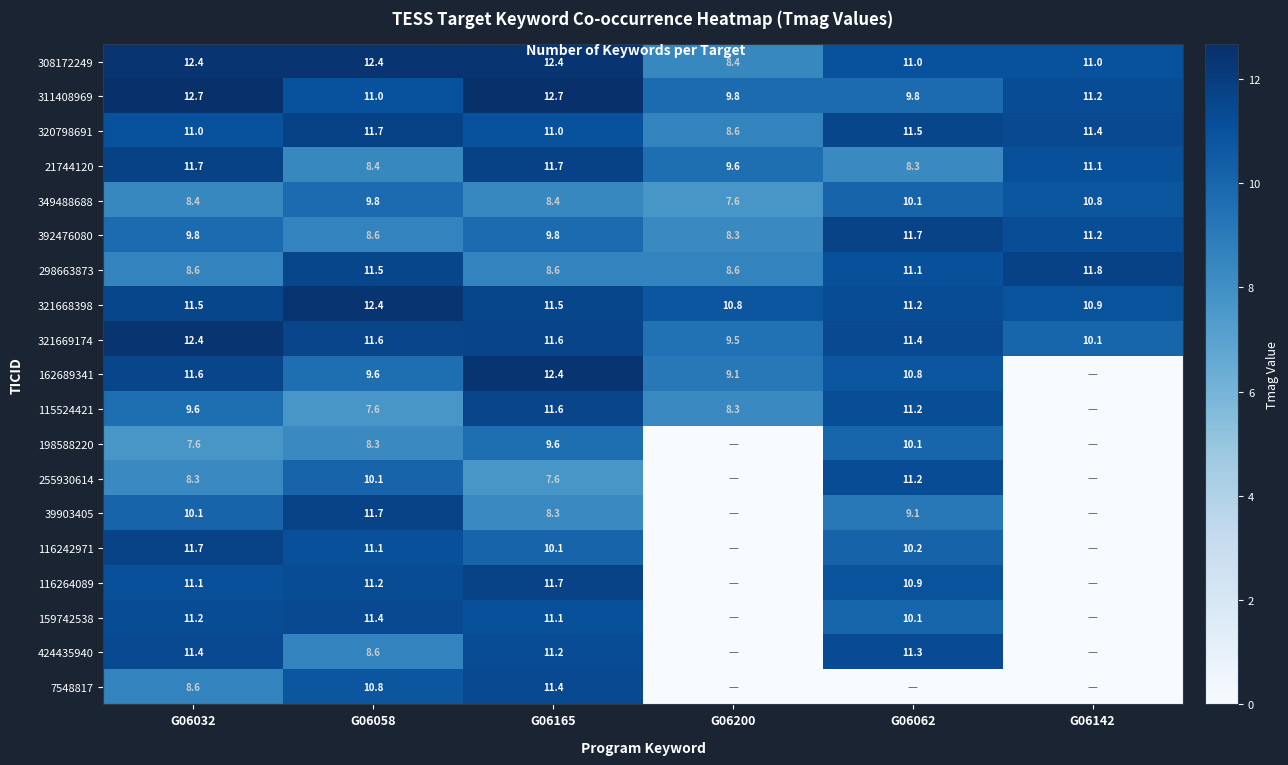

Which category has the highest value in the 116242971 series?

G06032